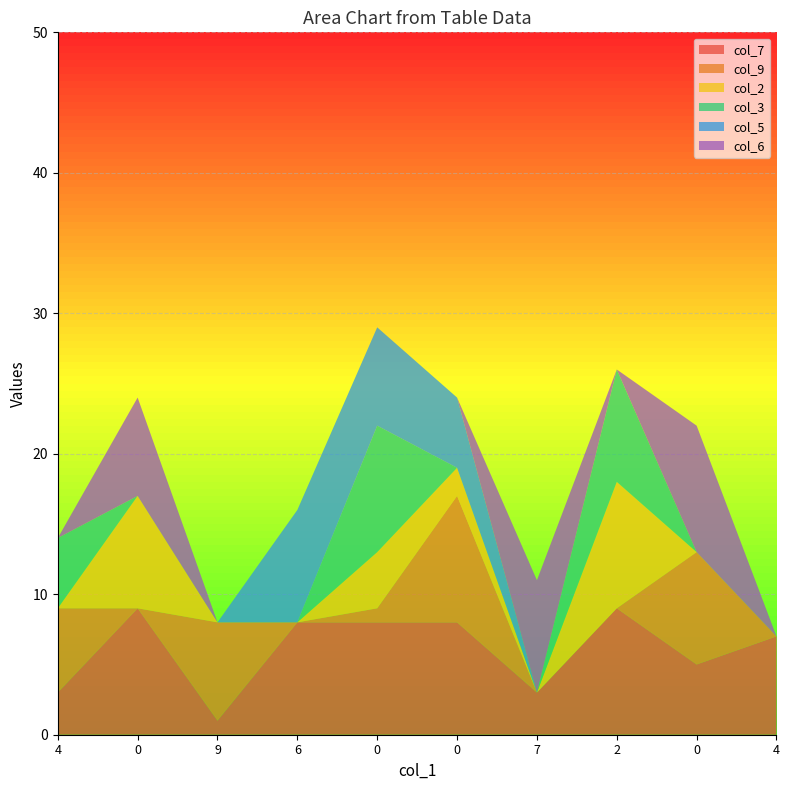

Reading left to right, what are all the values shown in this chart?

col_7: 4=3	0=9	9=1	6=8	0=8	0=8	7=3	2=9	0=5	4=7
col_9: 4=6	0=0	9=7	6=0	0=1	0=9	7=0	2=0	0=8	4=0
col_2: 4=0	0=8	9=0	6=0	0=4	0=2	7=0	2=9	0=0	4=0
col_3: 4=5	0=0	9=0	6=0	0=9	0=0	7=0	2=8	0=0	4=0
col_5: 4=0	0=0	9=0	6=8	0=7	0=5	7=0	2=0	0=0	4=0
col_6: 4=0	0=7	9=0	6=0	0=0	0=0	7=8	2=0	0=9	4=0